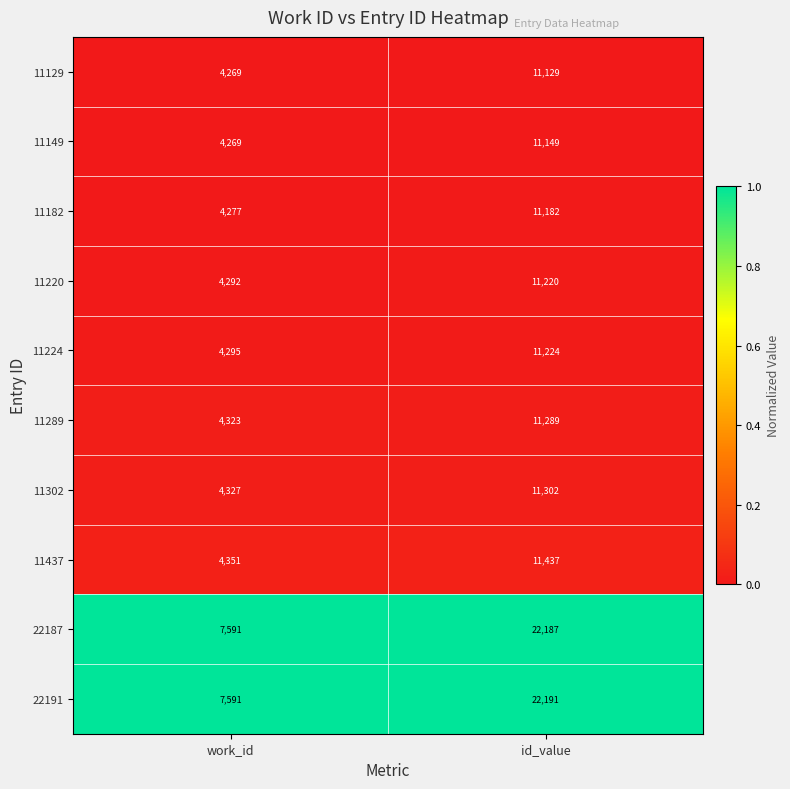

Reading right to left, list all the values displayed in this chart.

11129: id_value=11129	work_id=4269
11149: id_value=11149	work_id=4269
11182: id_value=11182	work_id=4277
11220: id_value=11220	work_id=4292
11224: id_value=11224	work_id=4295
11289: id_value=11289	work_id=4323
11302: id_value=11302	work_id=4327
11437: id_value=11437	work_id=4351
22187: id_value=22187	work_id=7591
22191: id_value=22191	work_id=7591